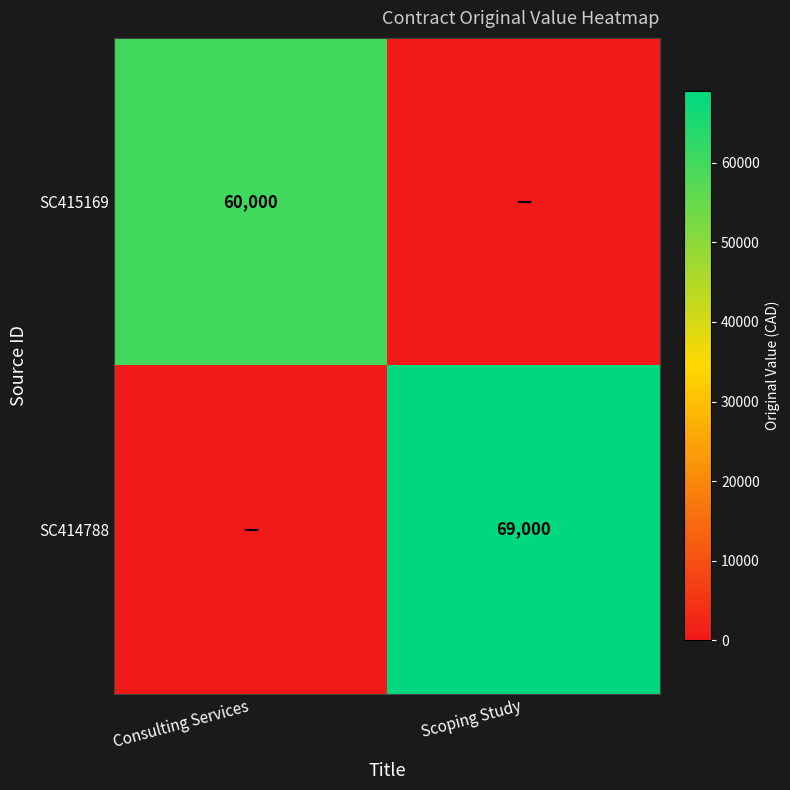

True or false: SC415169 has a value of 35251 at Consulting Services.

False